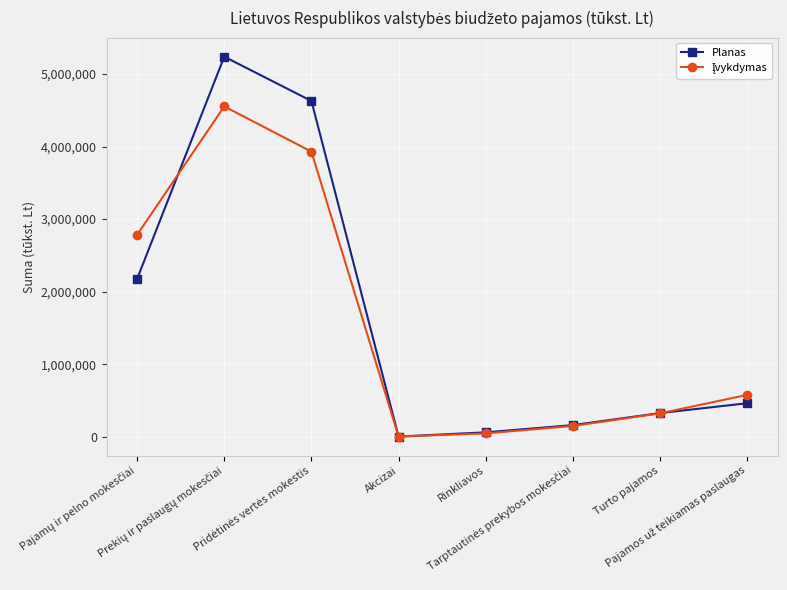

What is the maximum value shown in the chart?

5239498.0